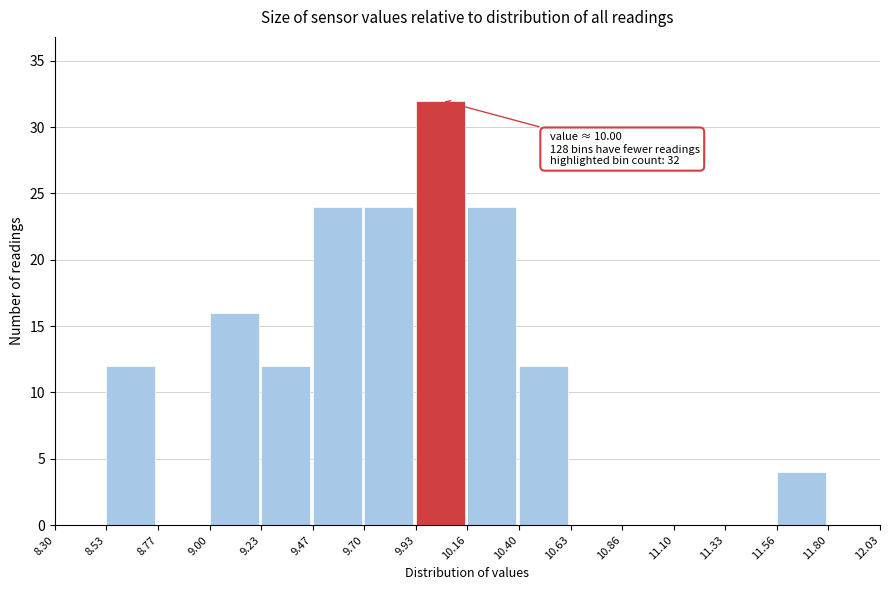

Over which range of the x-axis is the bar tallest?

9.93 to 10.16